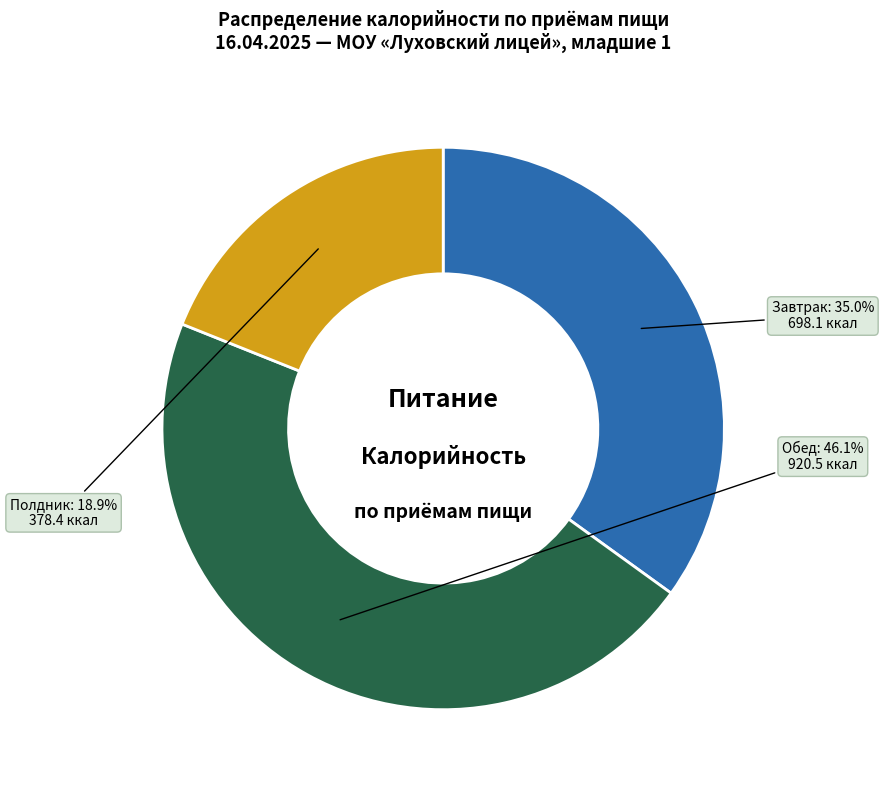

True or false: Завтрак accounts for 35% of the total.

True